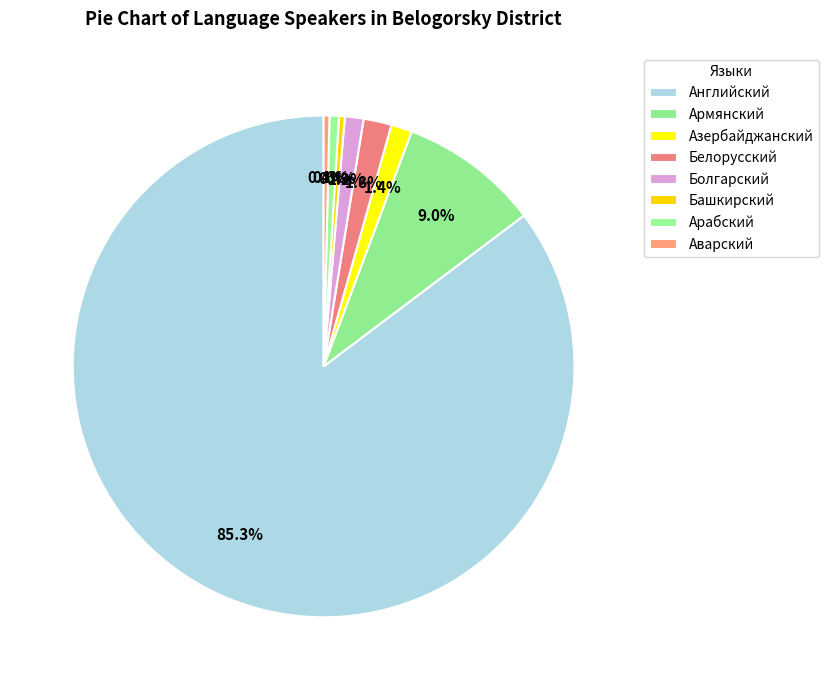

How many slices are in this pie chart?

8